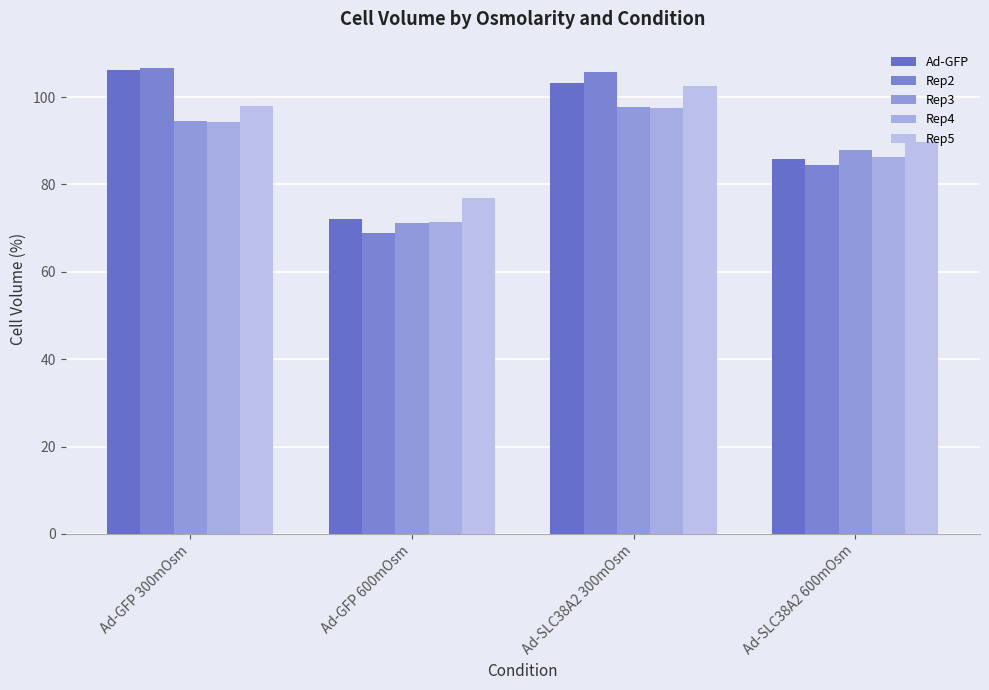

What position from the left is Ad-GFP 600mOsm?

2